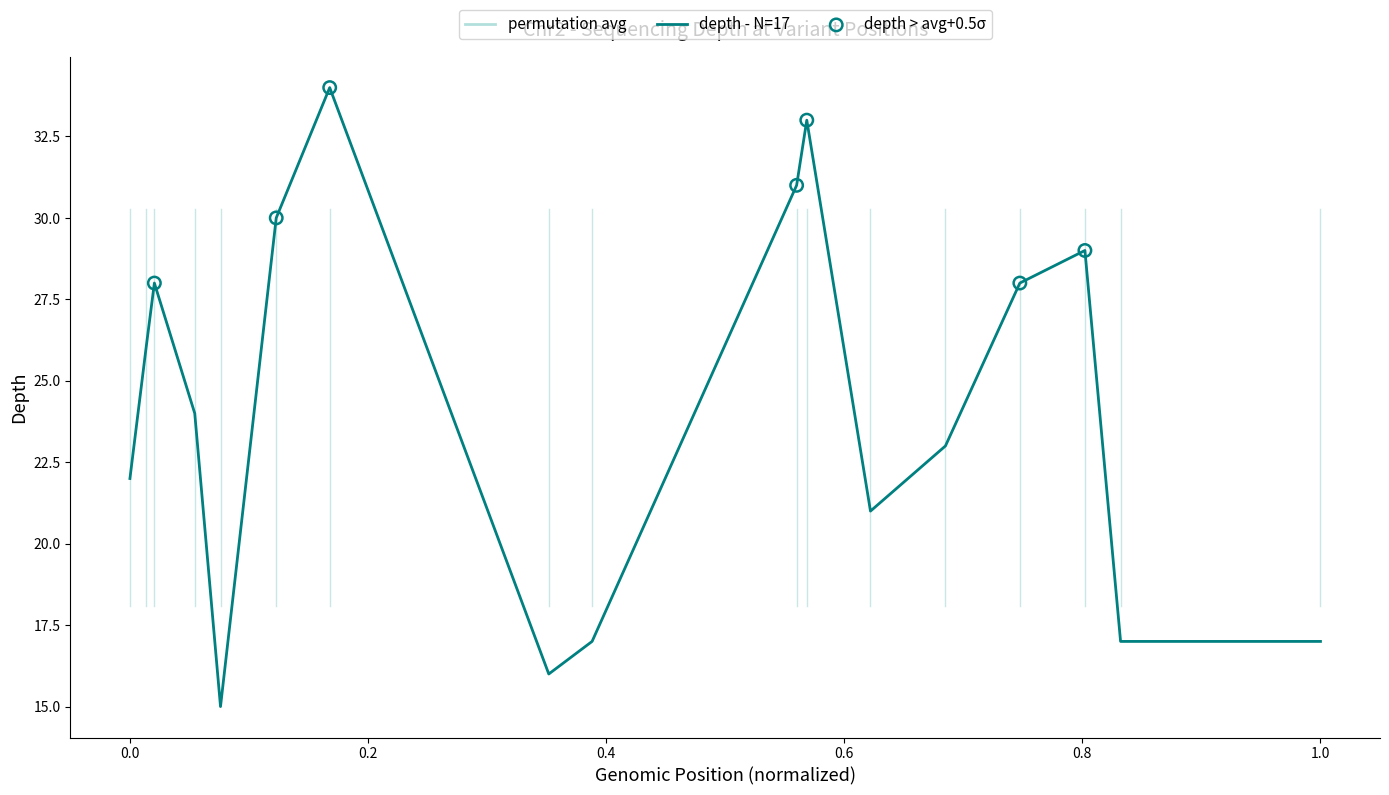

What is the minimum value shown in the chart?

15